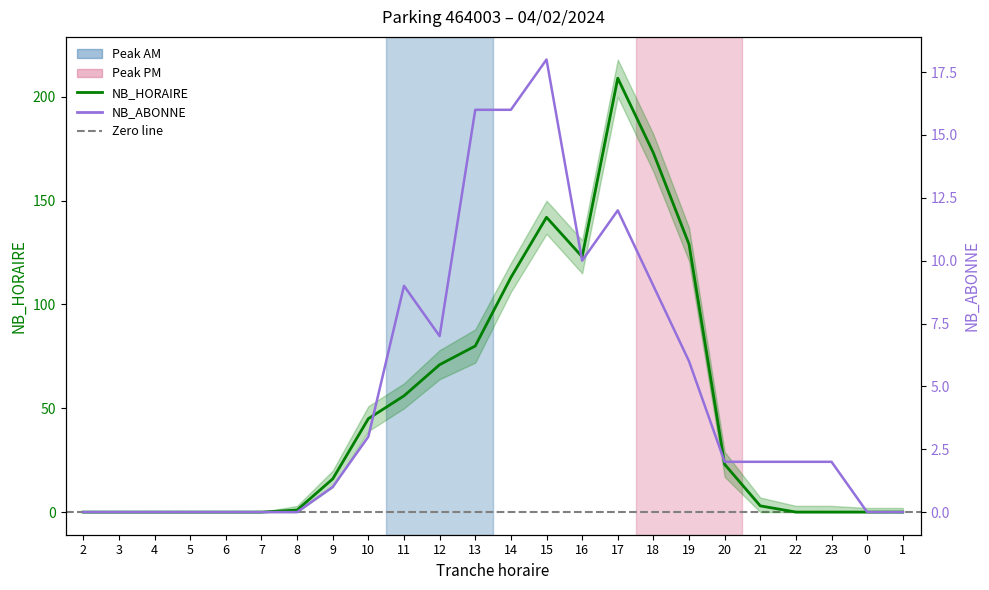

What is the average value of the NB_HORAIRE series?

49